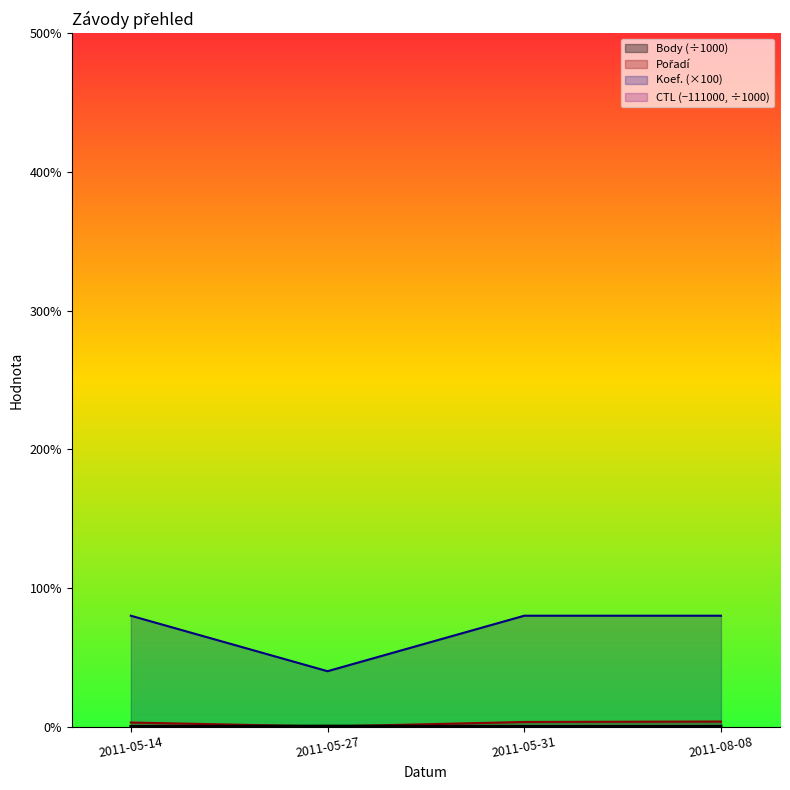

How many values in the Koef. series are below 800?

1